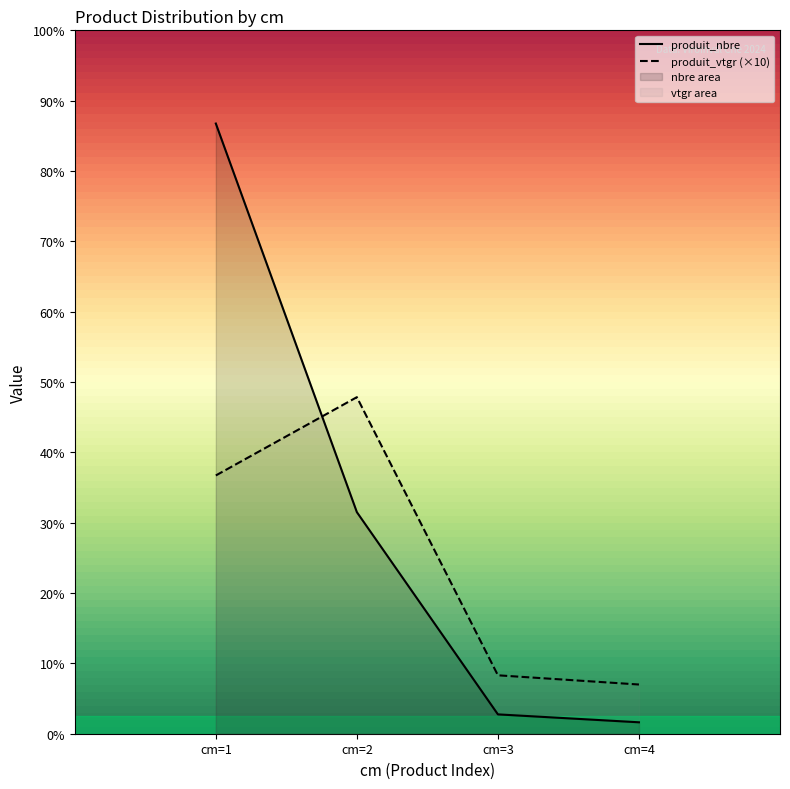

Which has a higher value, cm=3 or cm=4?

cm=3